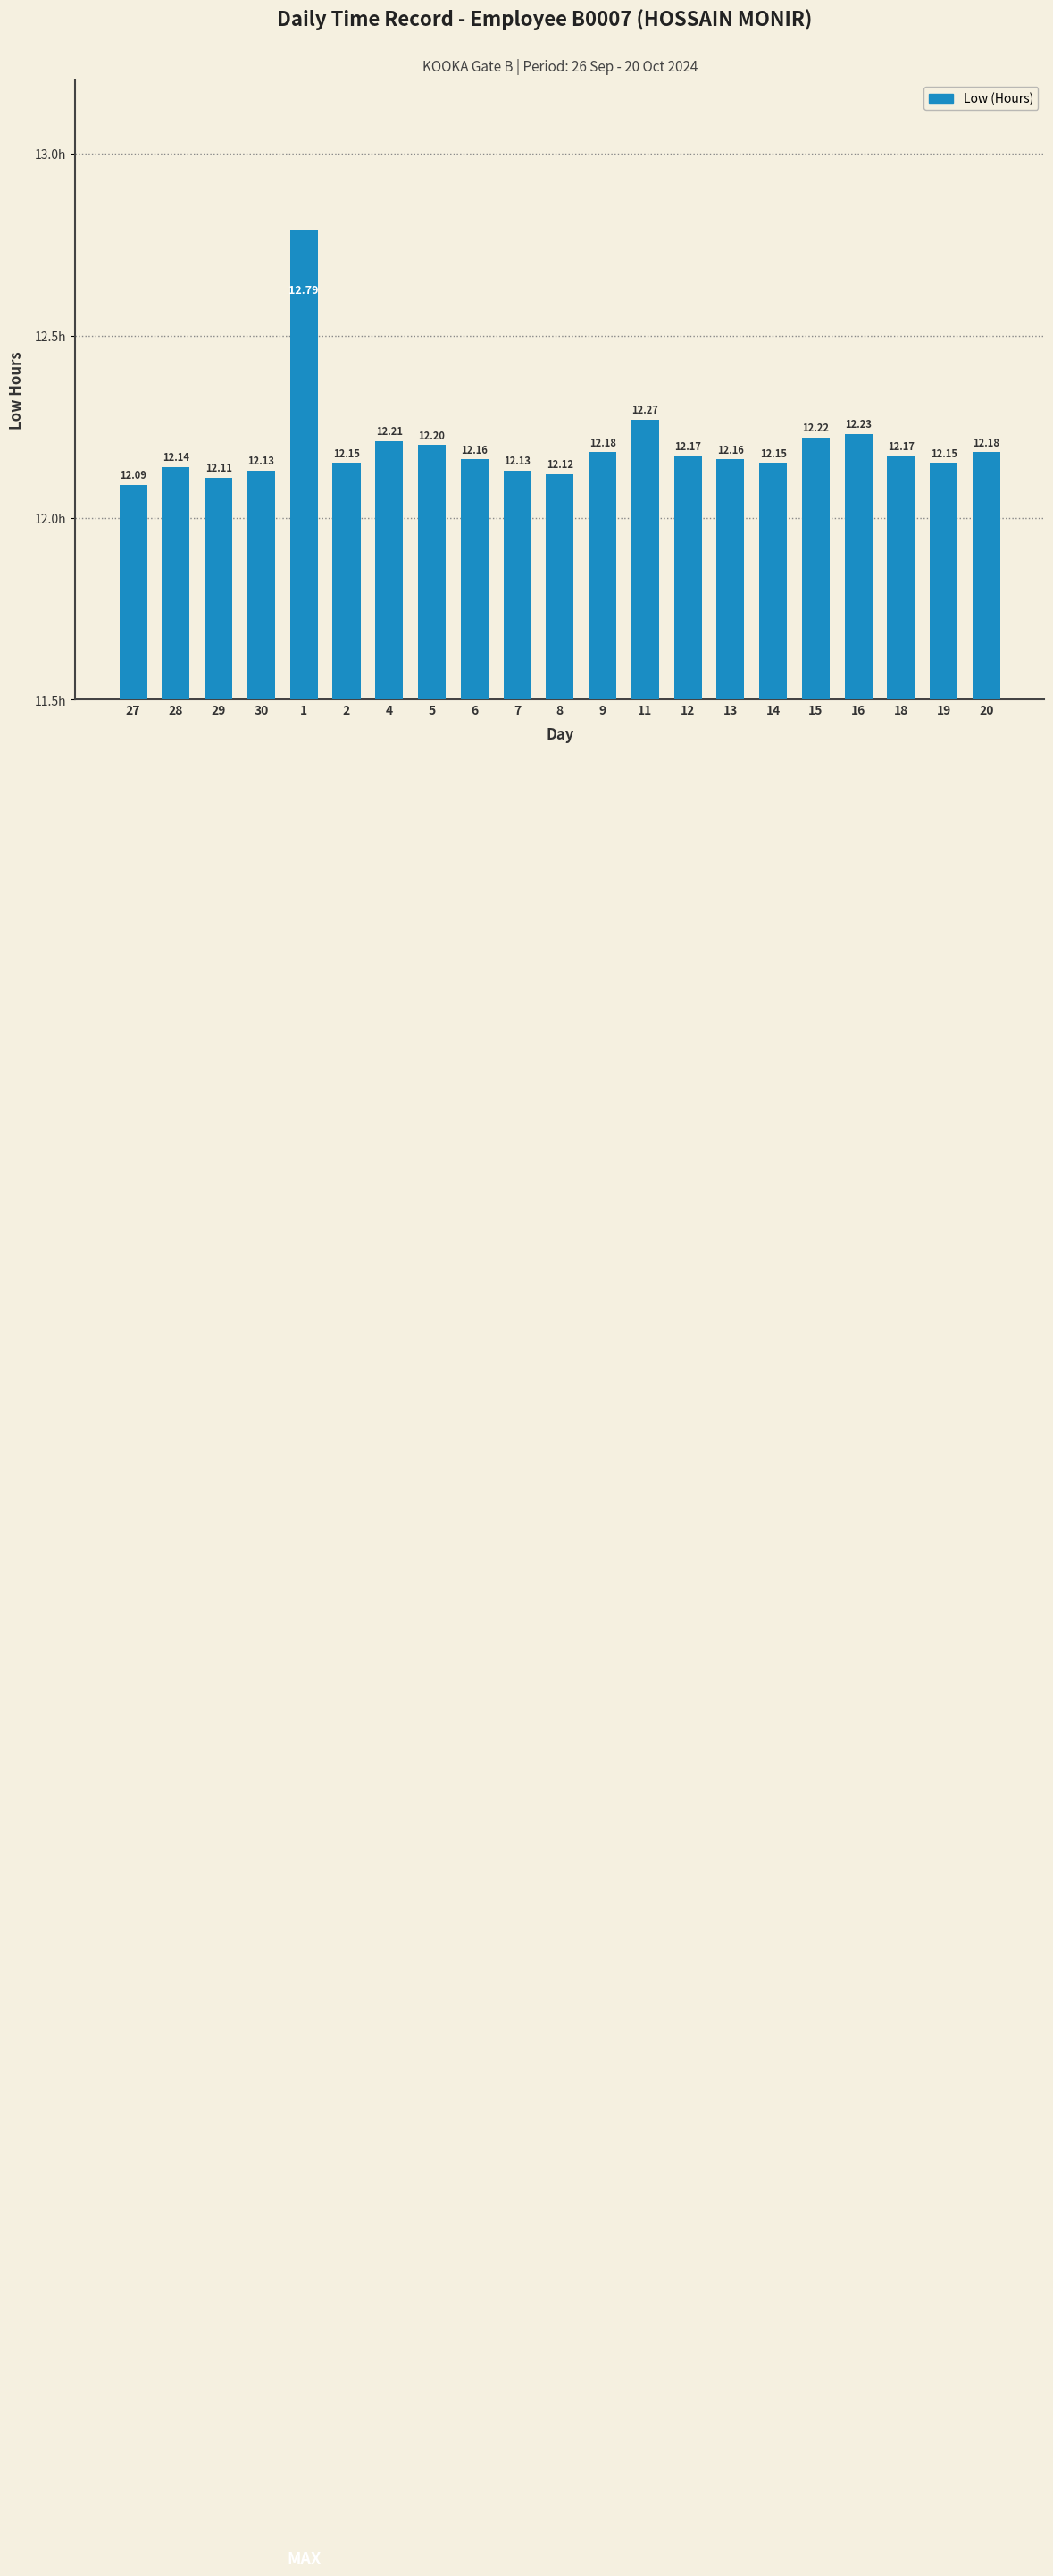

The value at 1 is 4.1. True or false?

False